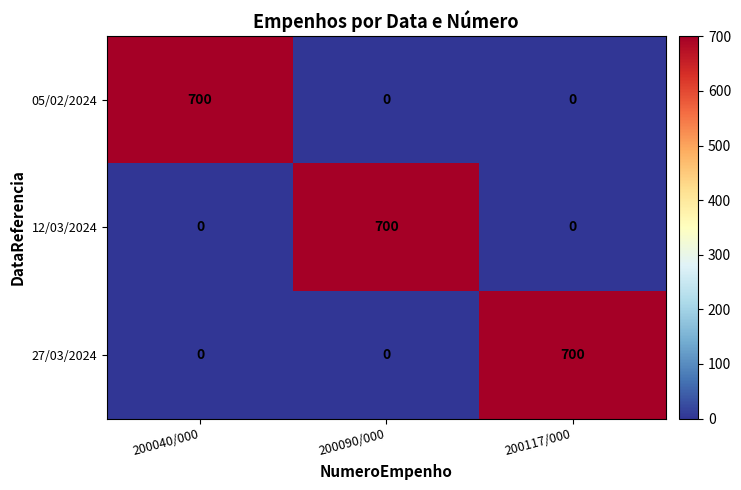

Reading left to right, what are all the values shown in this chart?

05/02/2024: 200040/000=700	200090/000=0	200117/000=0
12/03/2024: 200040/000=0	200090/000=700	200117/000=0
27/03/2024: 200040/000=0	200090/000=0	200117/000=700